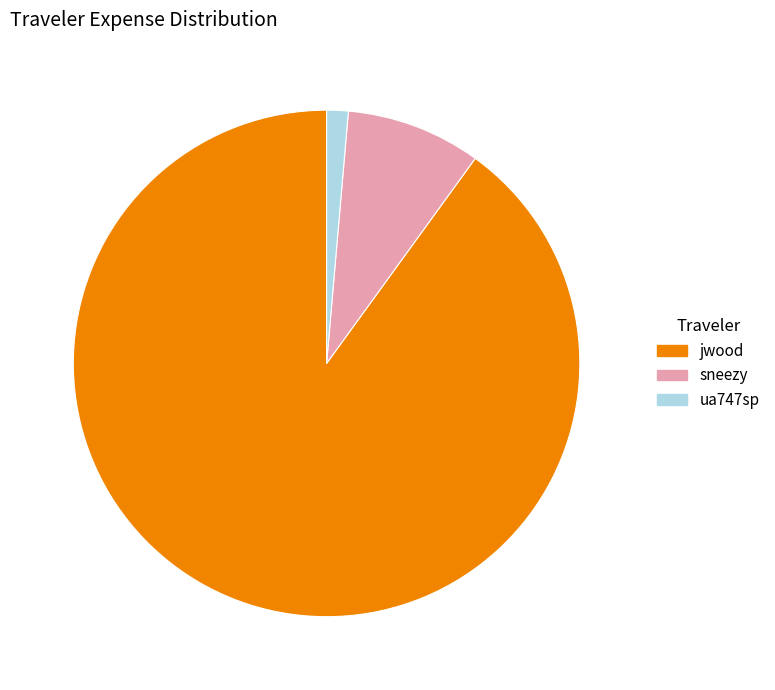

How many segments does this pie chart have?

3